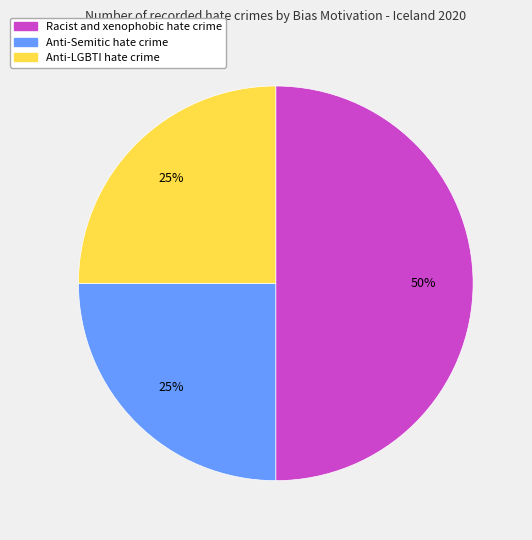

Which slice is the largest?

Racist and xenophobic hate crime